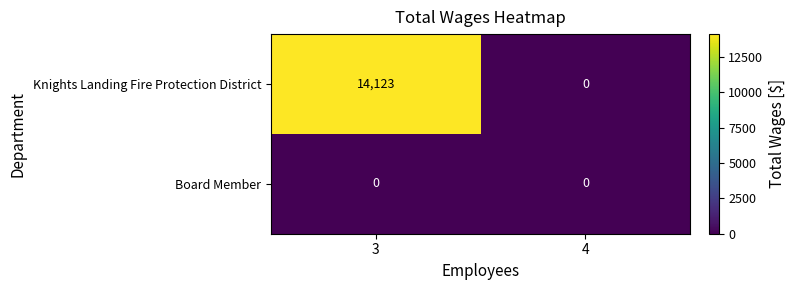

At which label is Knights Landing Fire Protection District closest to 7061?

4